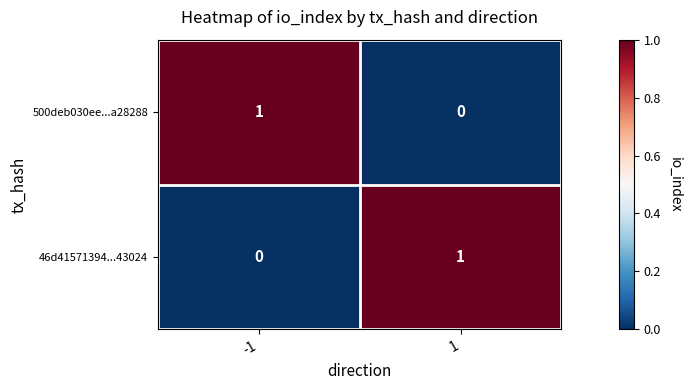

The 46d41571394...43024 series shows 1 at -1. True or false?

False